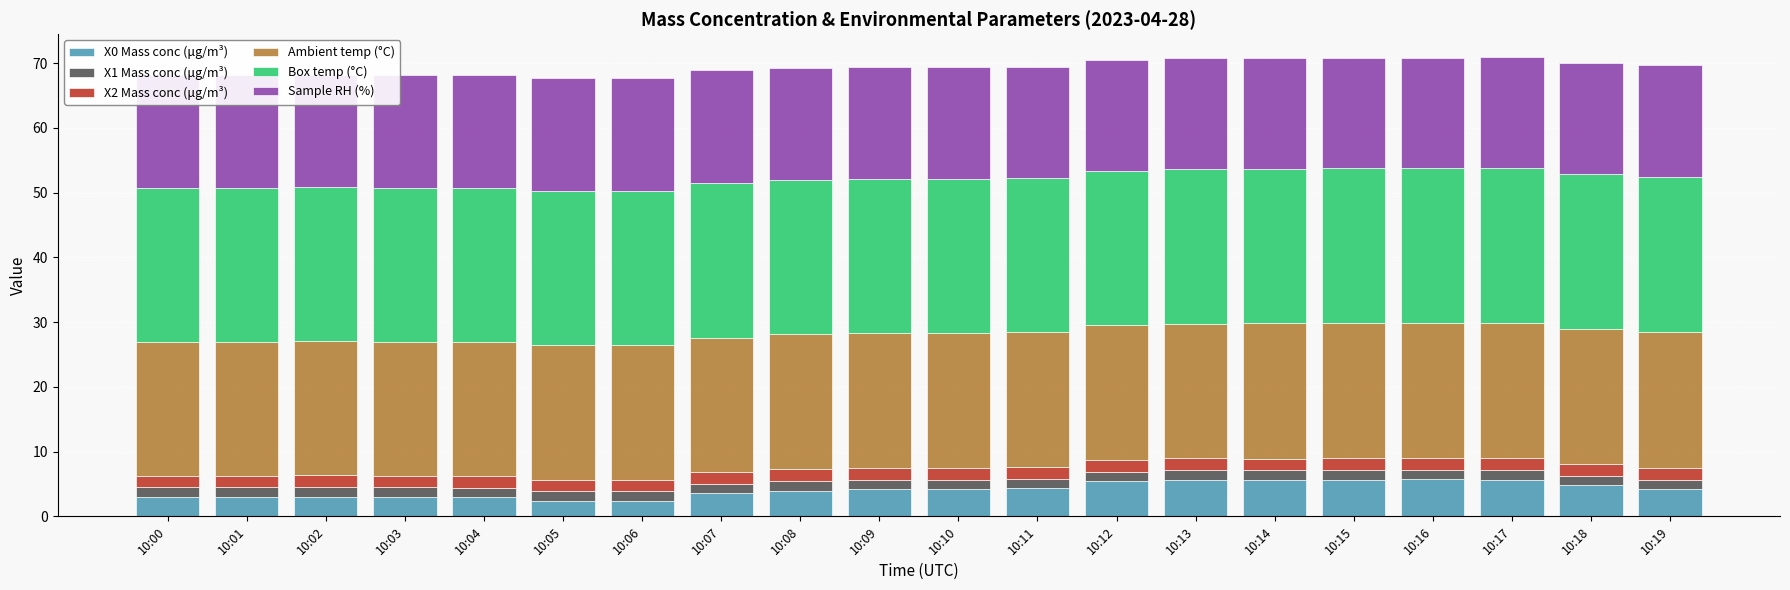

What is the sum of all X0 Mass conc (μg/m³) values?

82.7